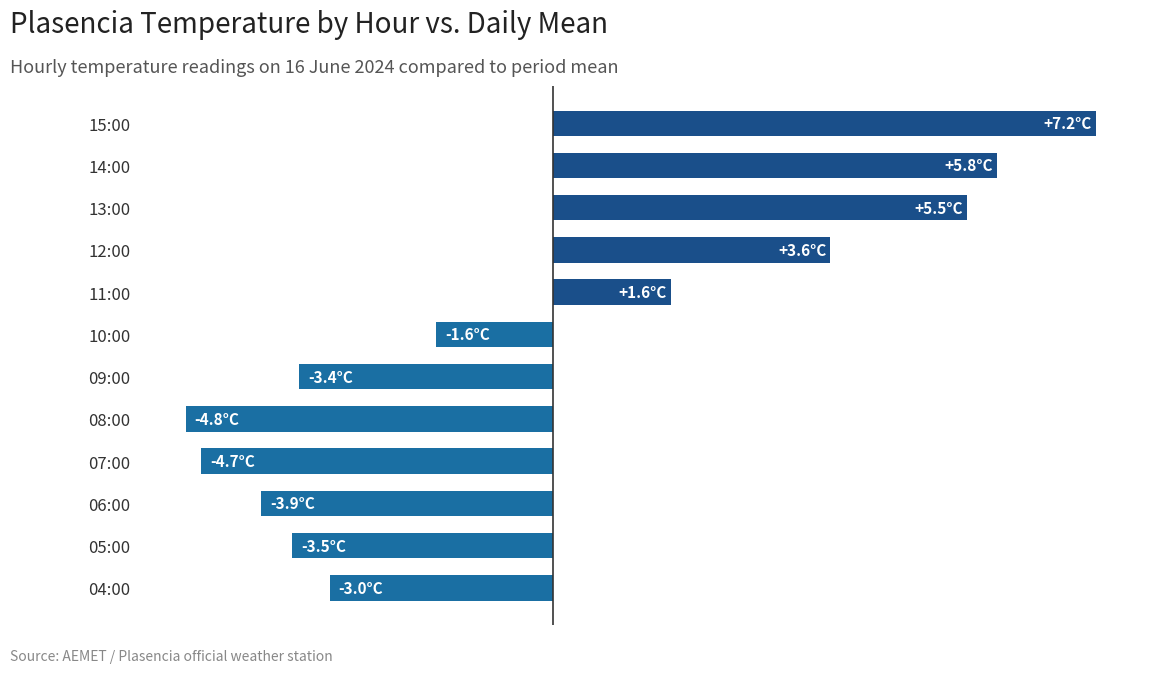

Does the chart contain any negative values?

Yes